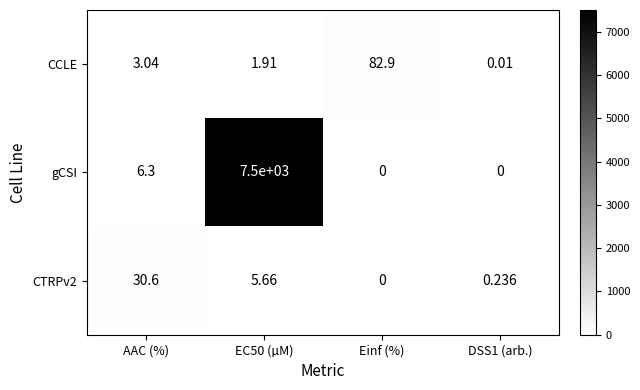

Which series changed the most between AAC (%) and EC50 (µM)?

gCSI